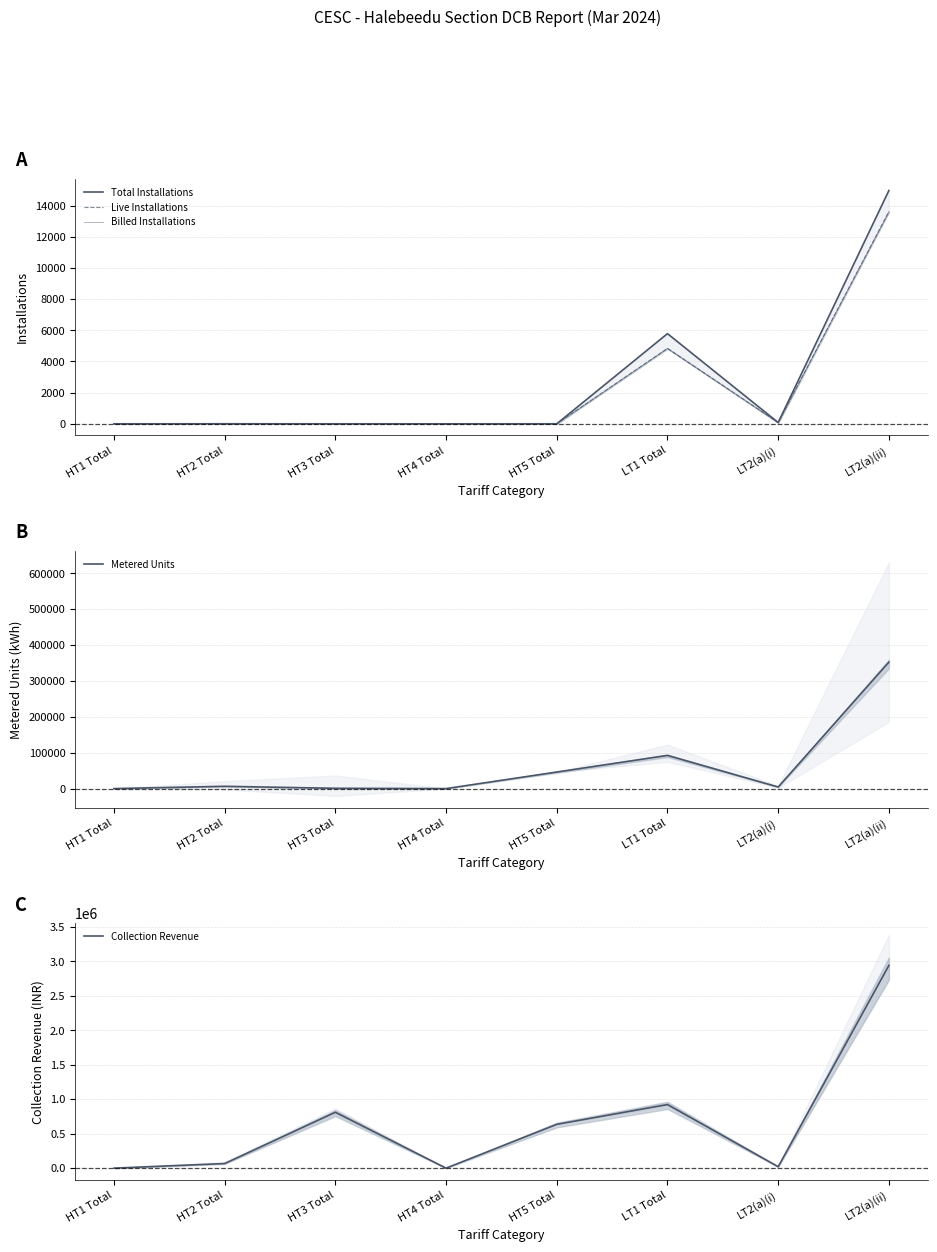

At which category does the chart reach its minimum across all series?

HT1 Total